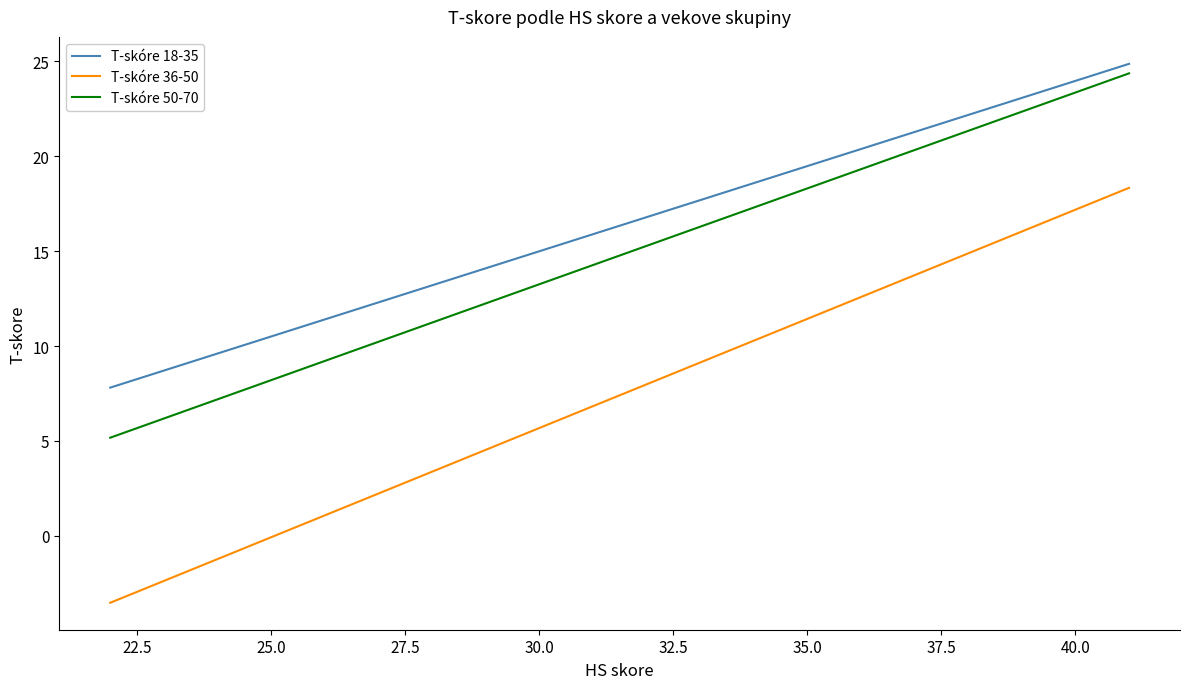

Which series has the widest spread of values?

T-skóre 36-50